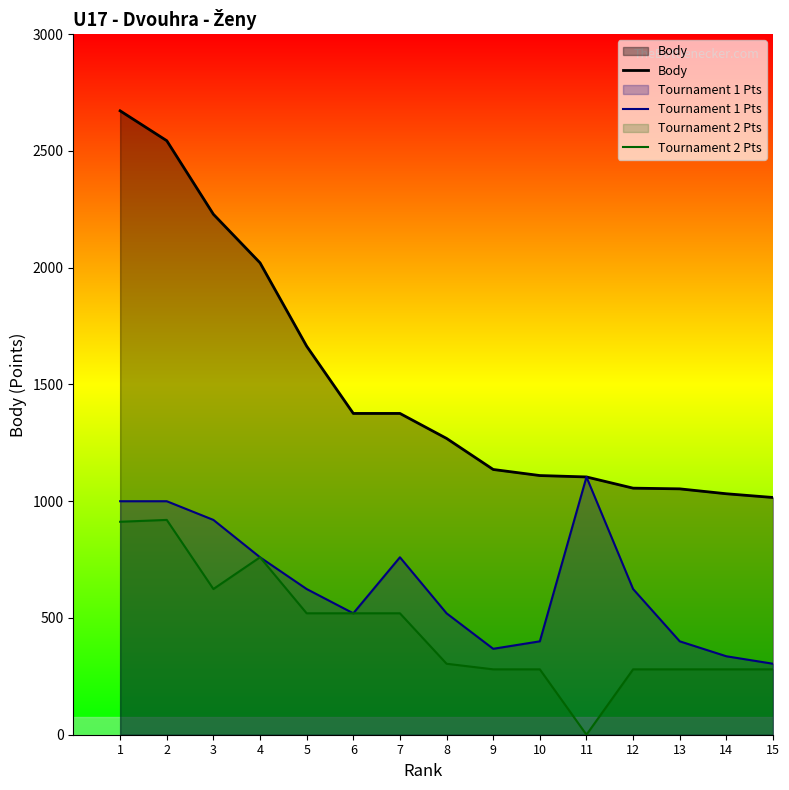

What are all the series names shown in the legend?

Body, Tournament 1 Pts, Tournament 2 Pts